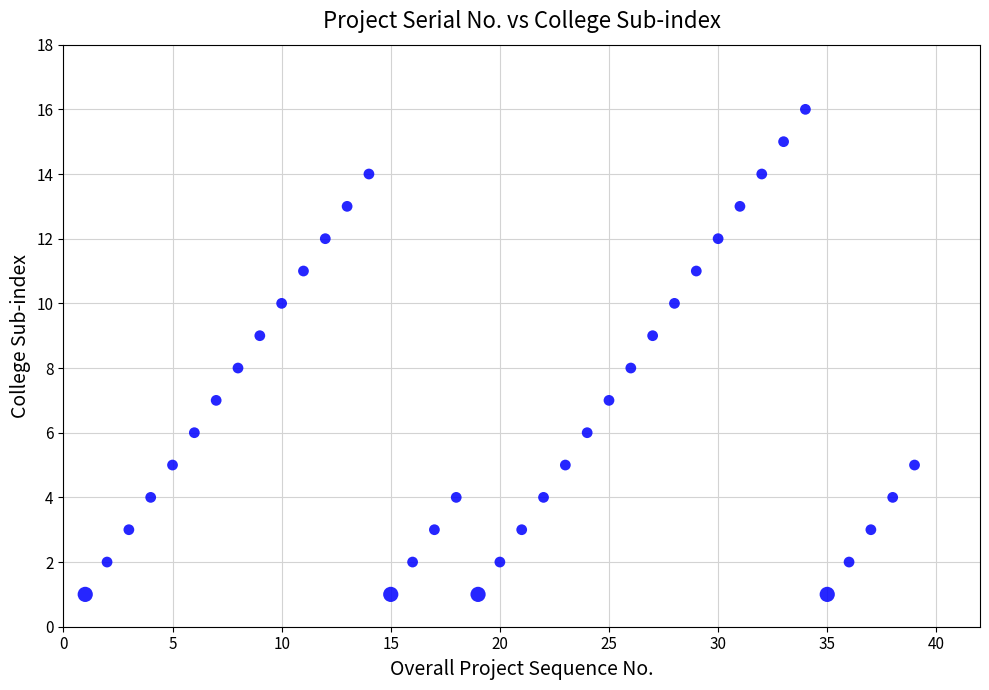

What is the range of Y values (max minus min)?

15